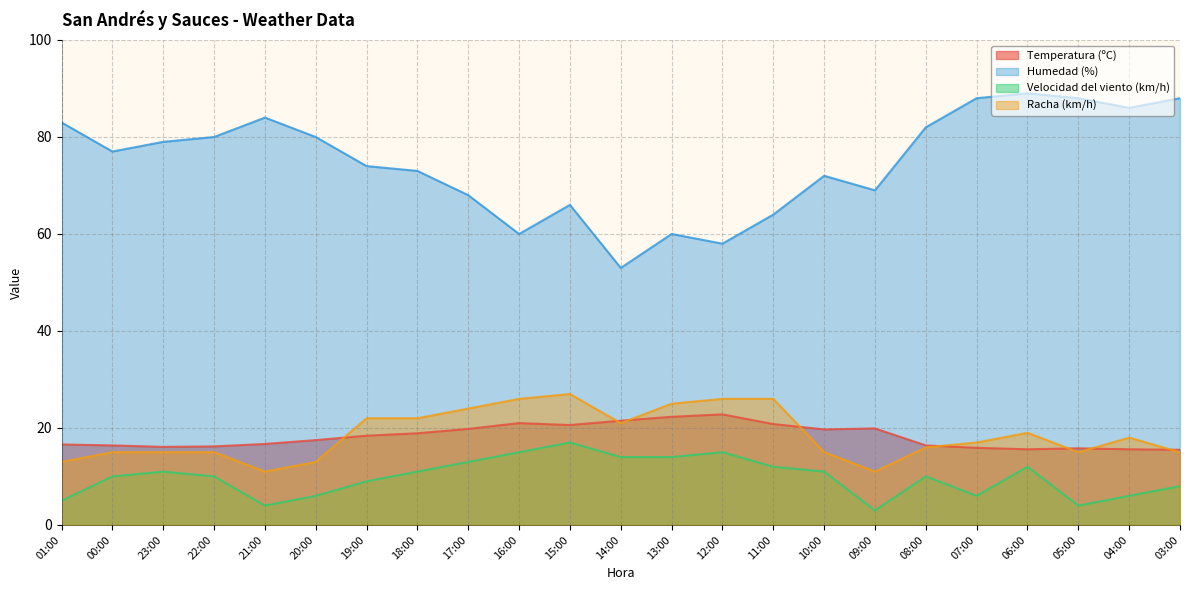

At how many categories does at least one series exceed 48?

23